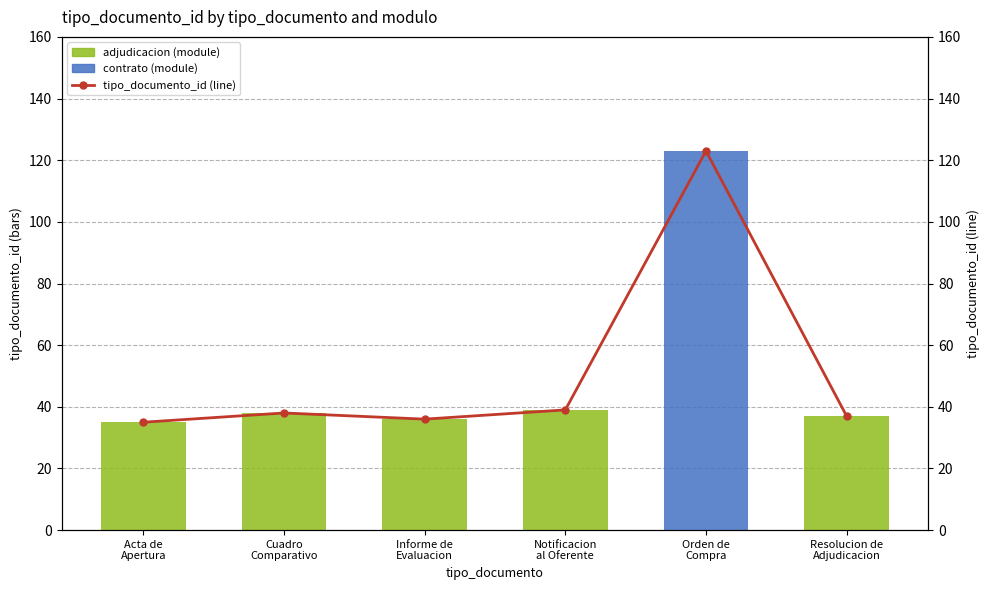

How many distinct data groups are displayed?

3